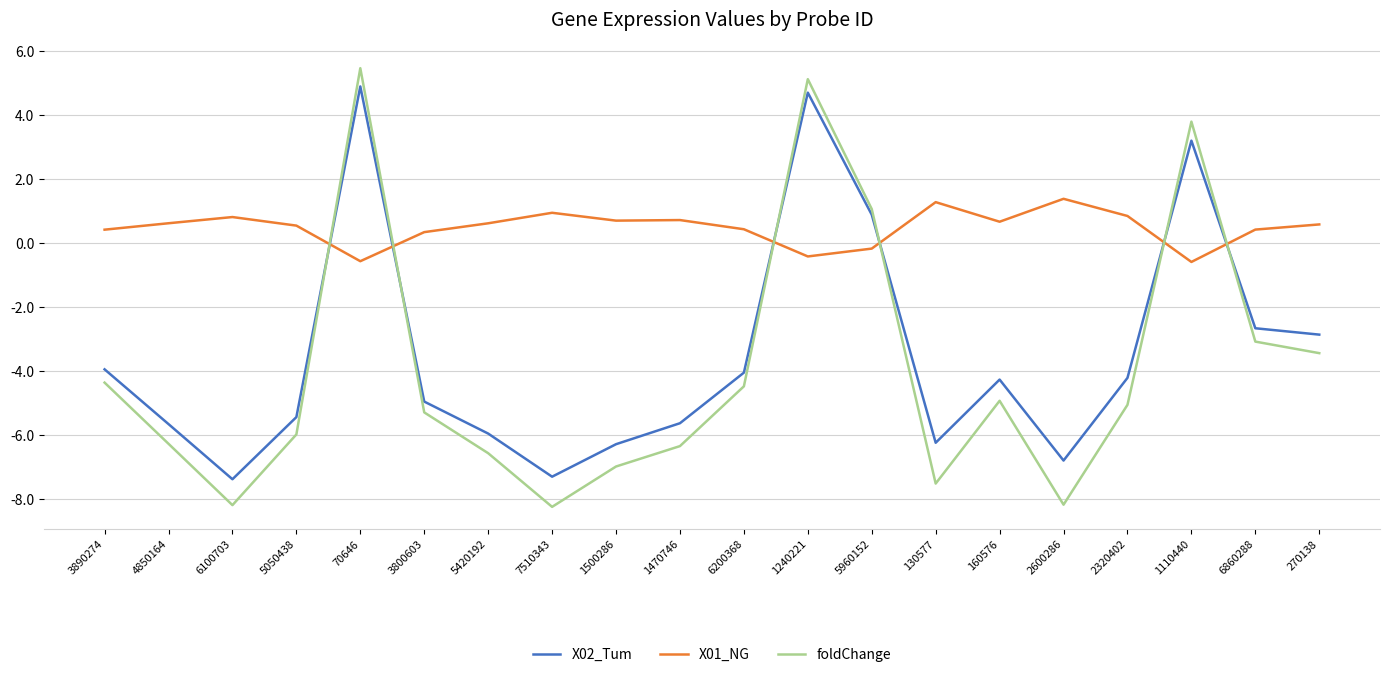

What is the sum of all X01_NG values?

9.5